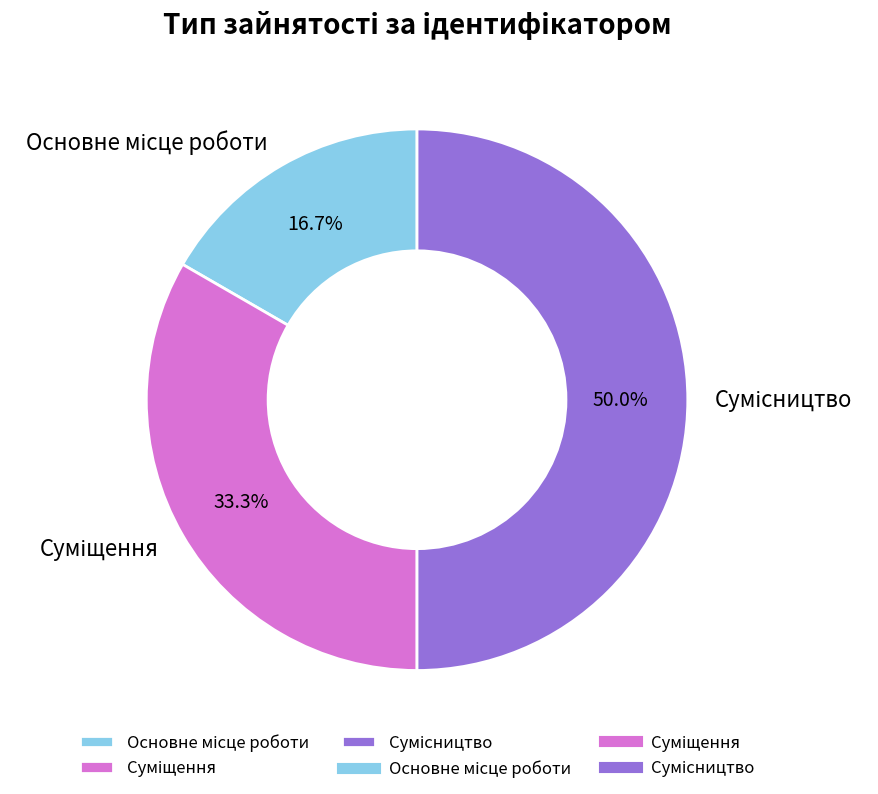

How many slices are in this pie chart?

3